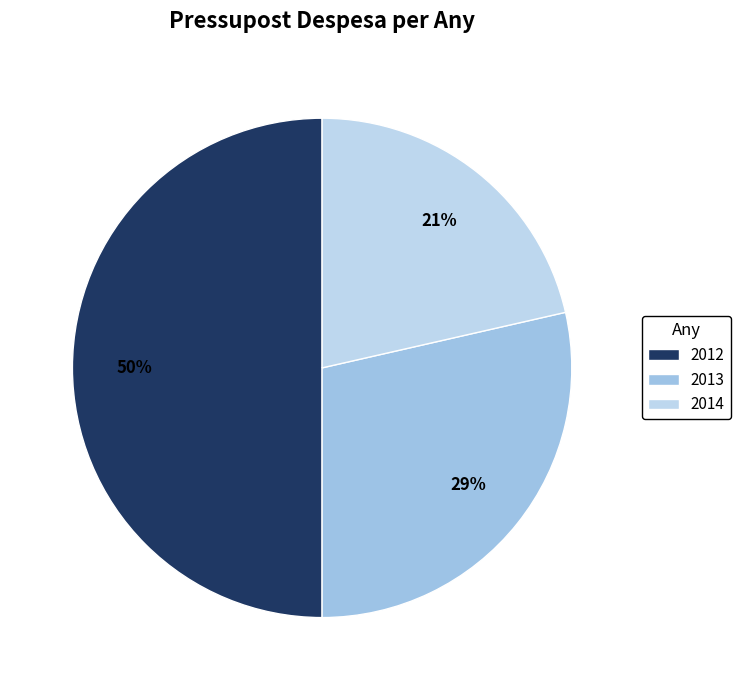

To the nearest percent, what is the average slice percentage?

33%